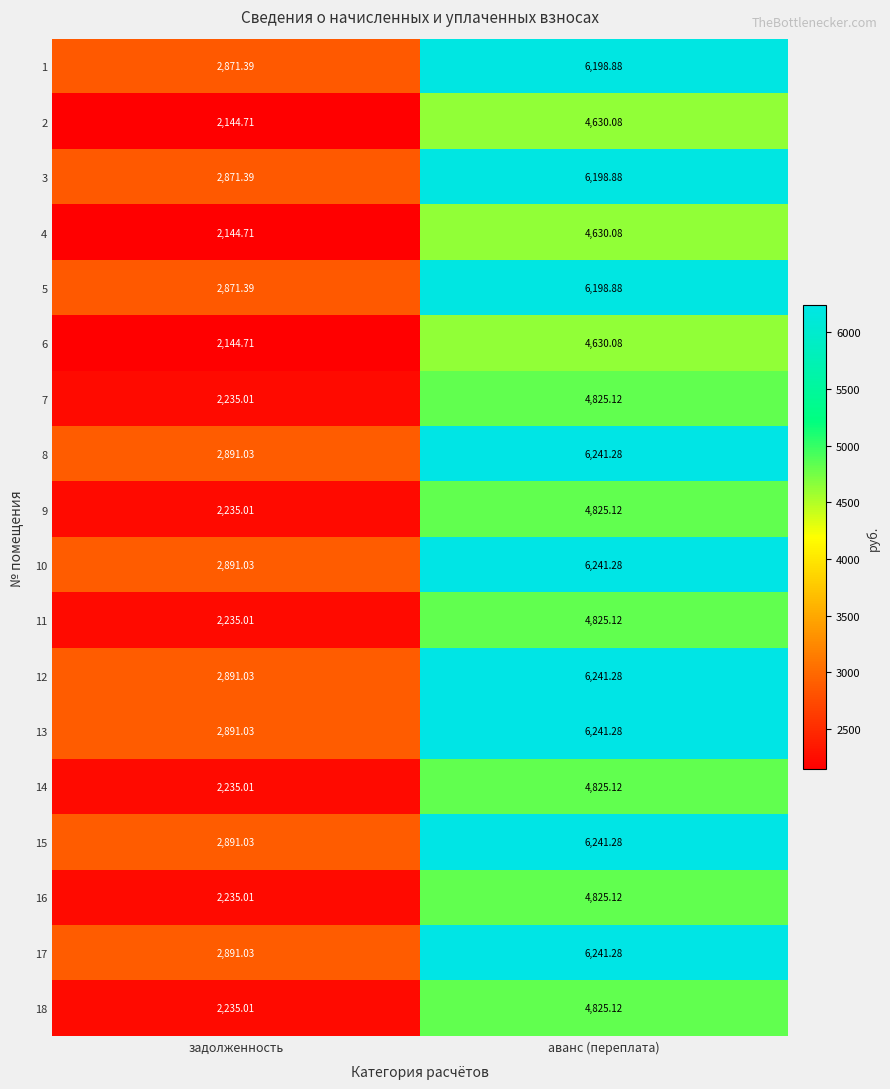

Which category has the highest value in the 7 series?

аванс (переплата)